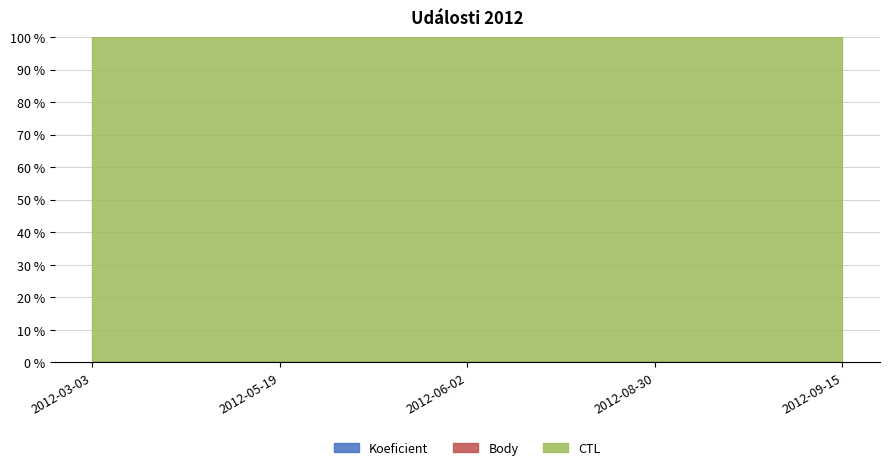

The value of Koeficient at 2012-05-19 is 0.0. True or false?

False